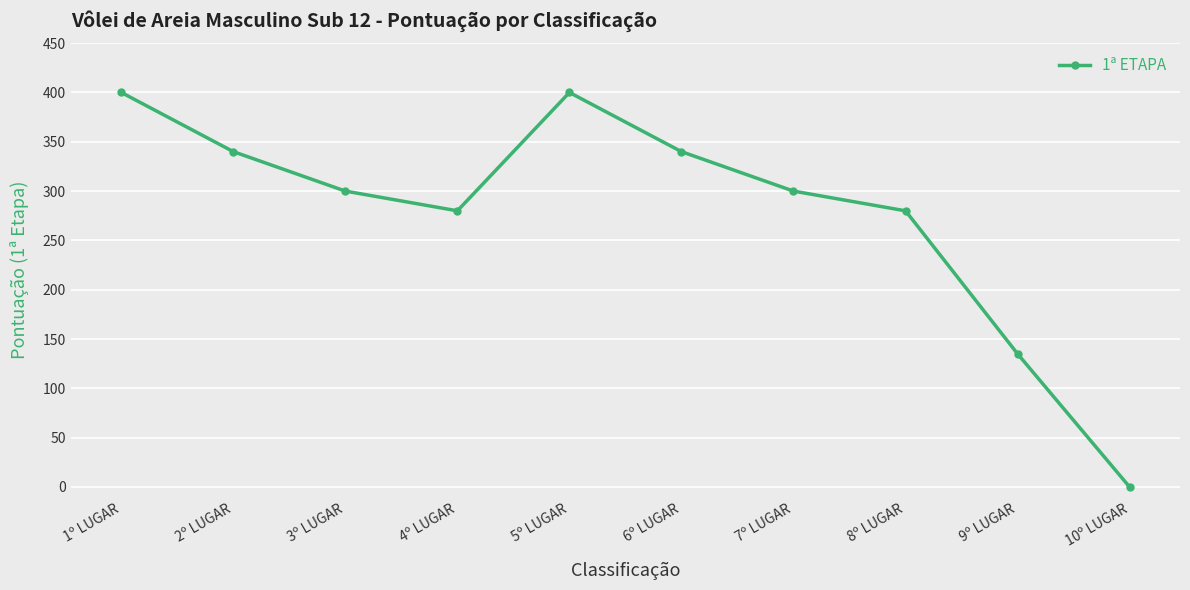

At which category does the data reach its first local peak?

5º LUGAR